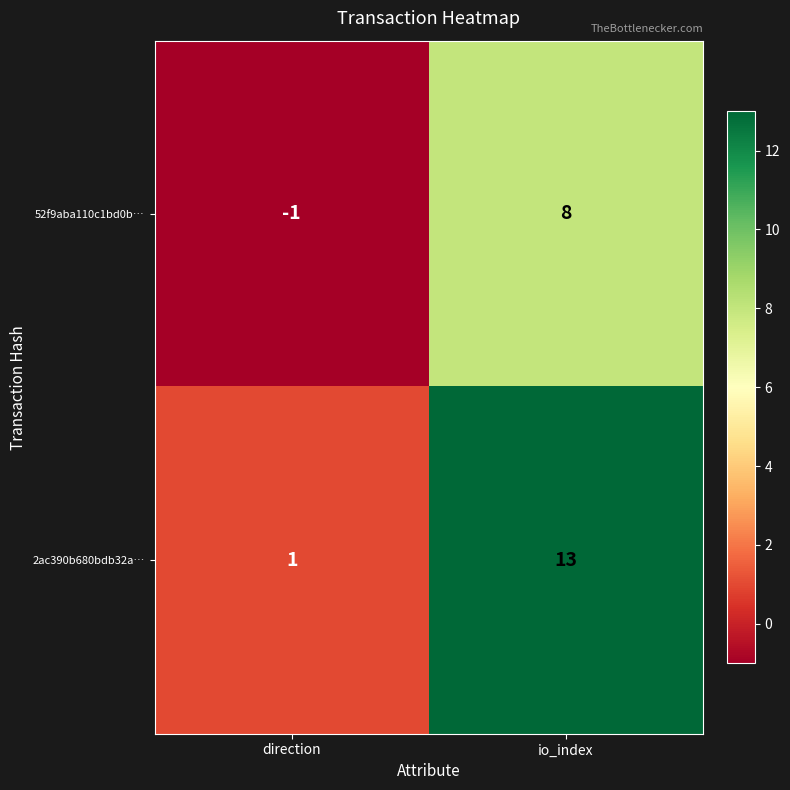

What is the maximum value shown in the chart?

13